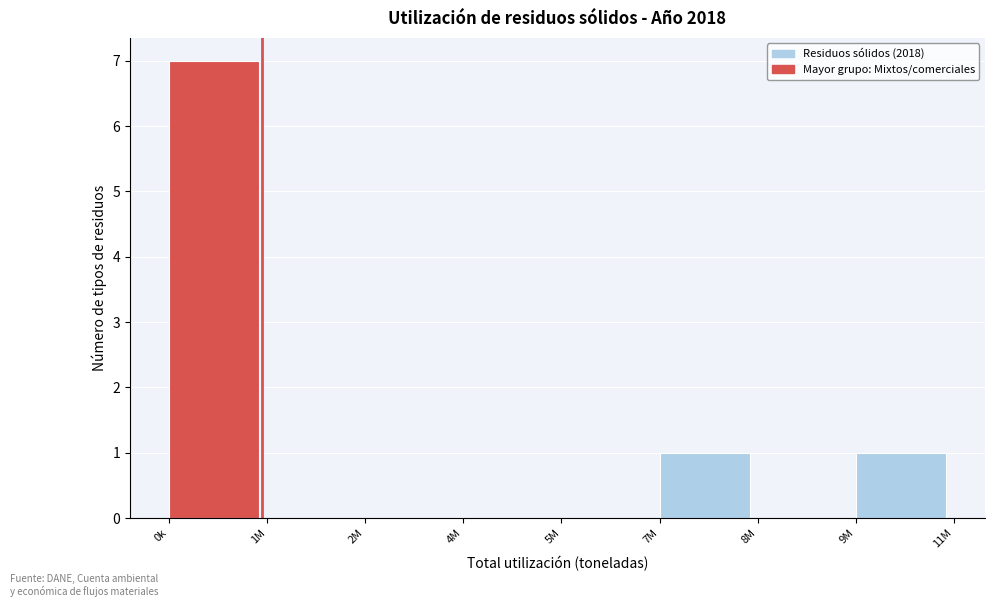

Reading right to left, extract all data points from this chart.

9M=1	8M=0	7M=1	5M=0	4M=0	2M=0	1M=0	0k=7